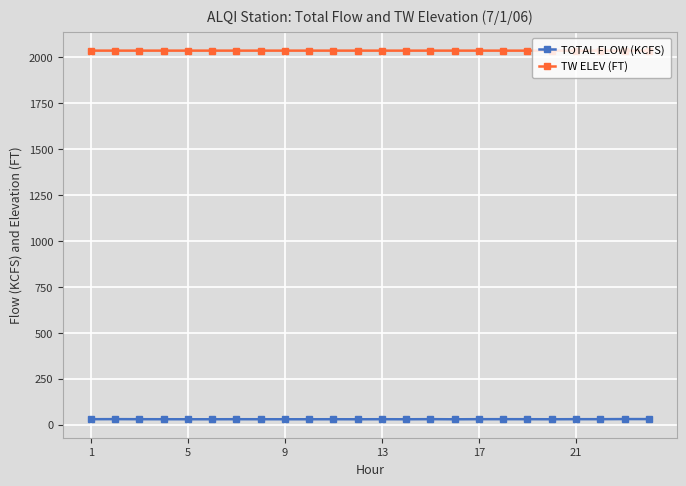

What is the sum of all TOTAL FLOW (KCFS) values?

718.6